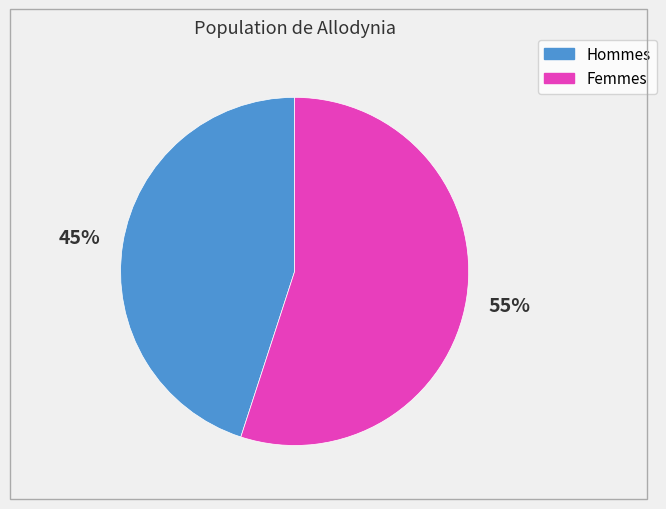

To the nearest percent, what is the difference between the largest and smallest slice percentages?

10%